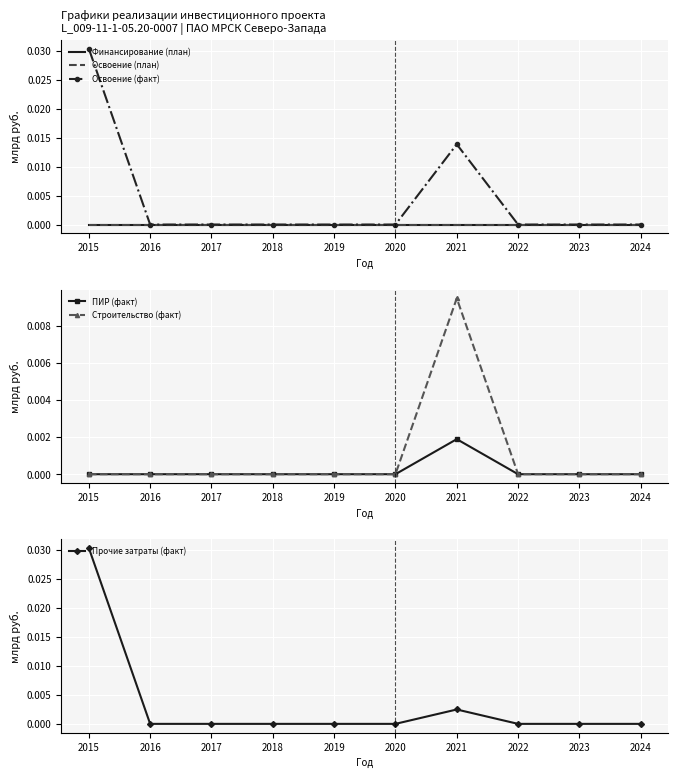

Rank the series by their maximum value, from lowest to highest.

Финансирование (план), Освоение (план), ПИР (факт), Строительство (факт), Освоение (факт), Прочие затраты (факт)